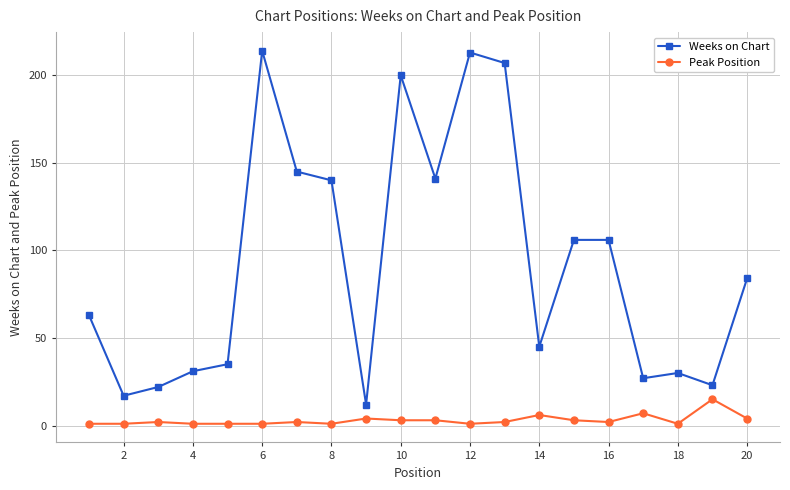

What is the average value of the Weeks on Chart series?

93